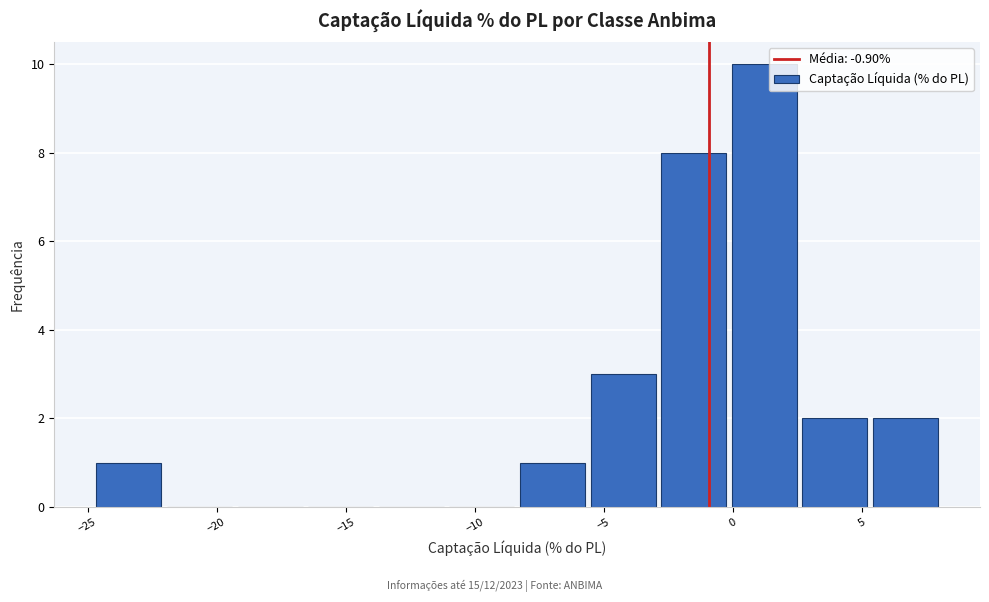

How tall is the bar that spans -5.5 to -3.0 on the x-axis? Neither the bar edges nor the heights are printed on the chart, so give them approximately, as read against the axes.

3